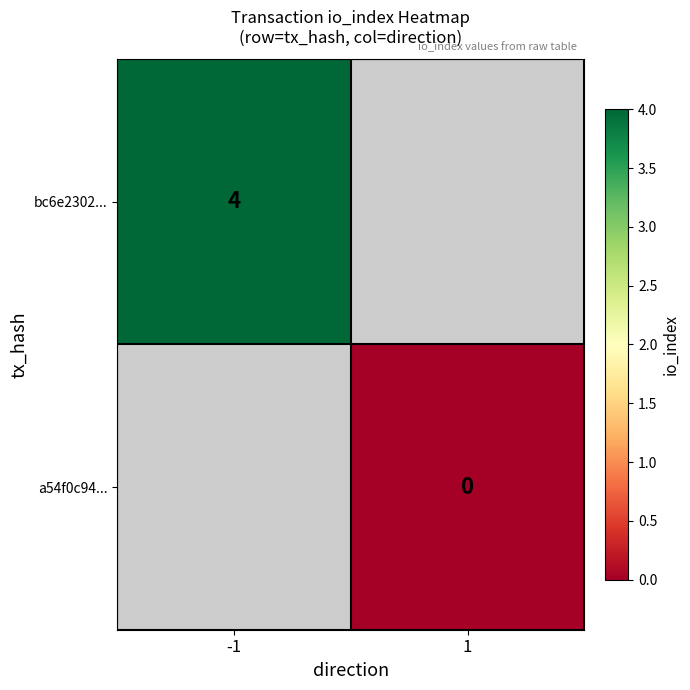

The value of bc6e2302... at -1 is 6. True or false?

False